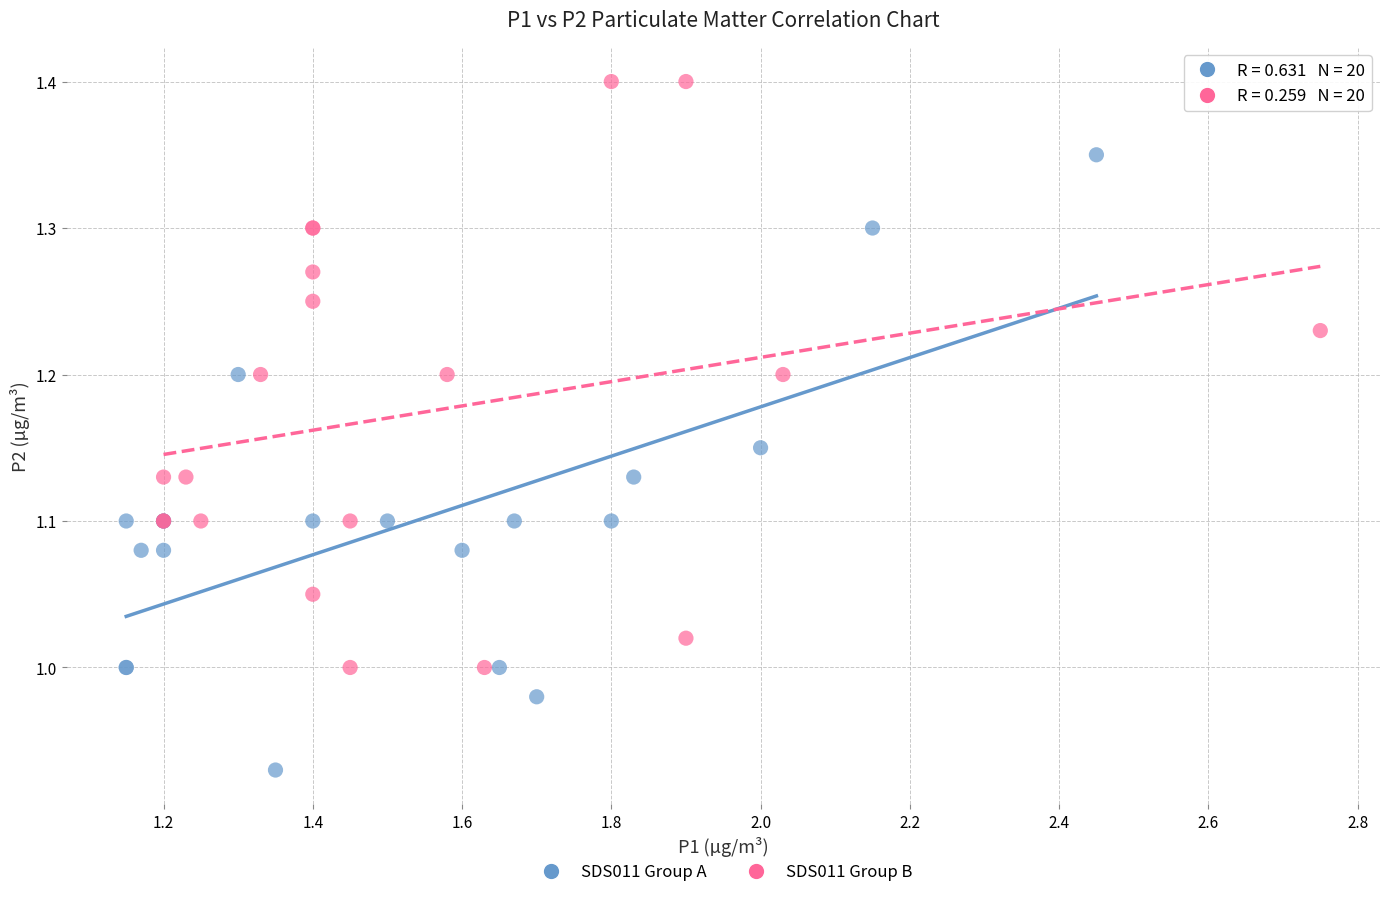

Which series reaches the maximum Y coordinate?

SDS011 Group B